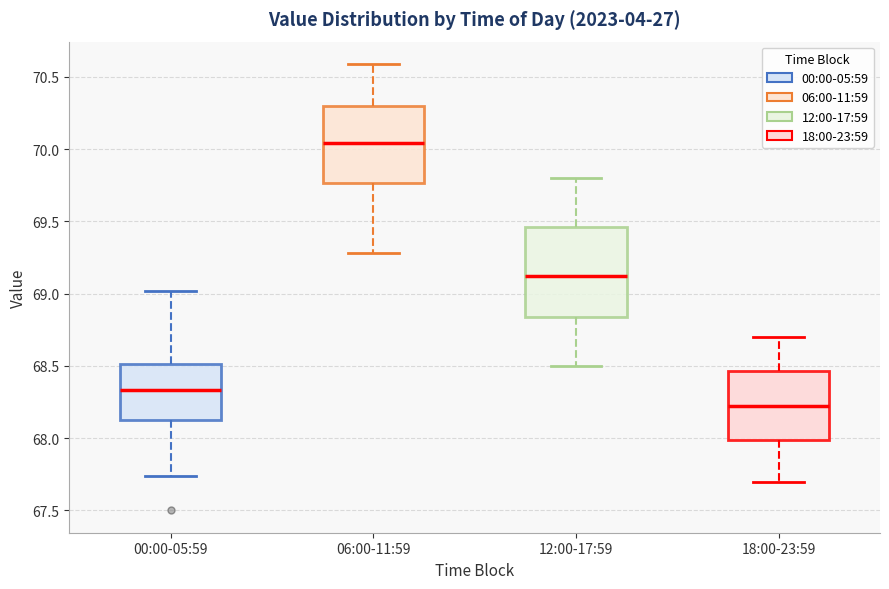

Reading left to right, transcribe this box plot: for each box, give where its median line is, the range the box spans, and where its two whiskers end, as read against the y-axis. The values are not printed on the chart, so give them approximately, as read against the axis.

00:00-05:59: median 68.35, box 68.15 to 68.50, whiskers 67.75 to 69.00
06:00-11:59: median 70.05, box 69.75 to 70.30, whiskers 69.30 to 70.60
12:00-17:59: median 69.15, box 68.85 to 69.45, whiskers 68.50 to 69.80
18:00-23:59: median 68.25, box 68.00 to 68.45, whiskers 67.70 to 68.70